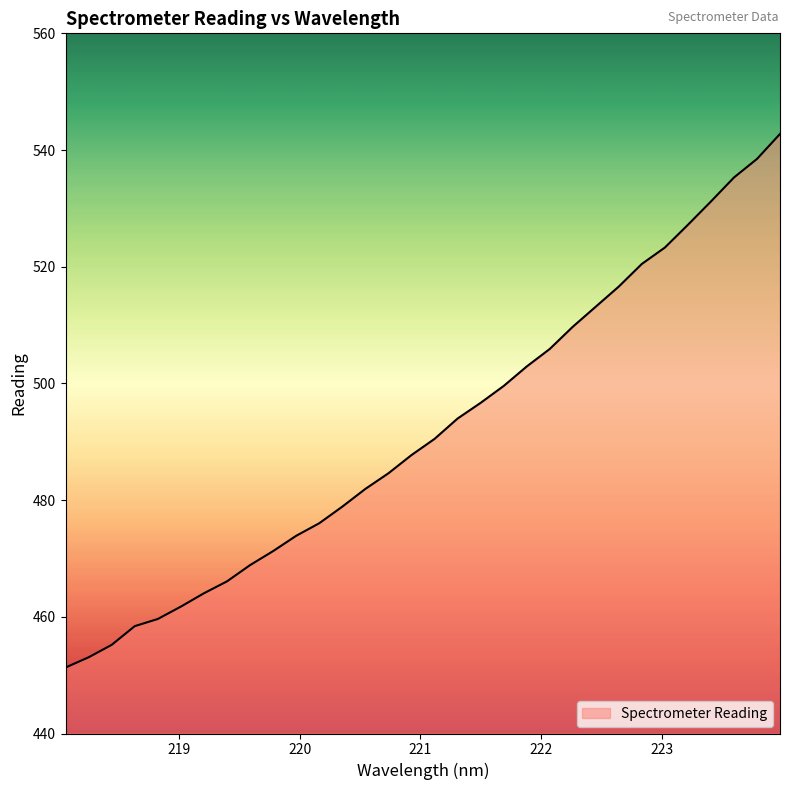

What is the maximum value shown in the chart?

542.8